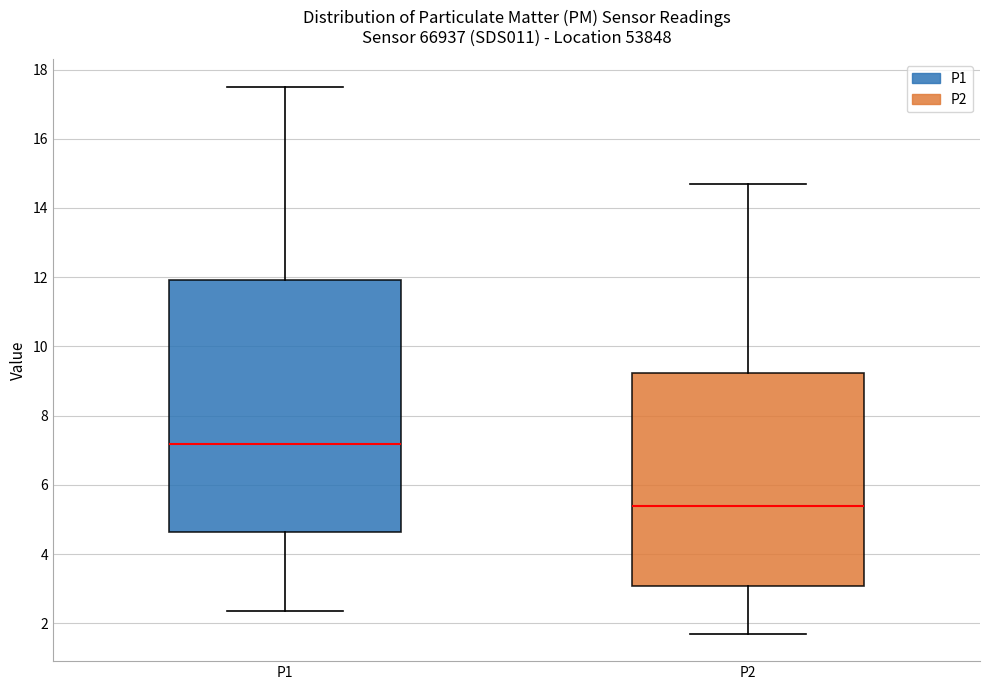

Which box is the tallest, from its lower edge to its upper edge?

P1